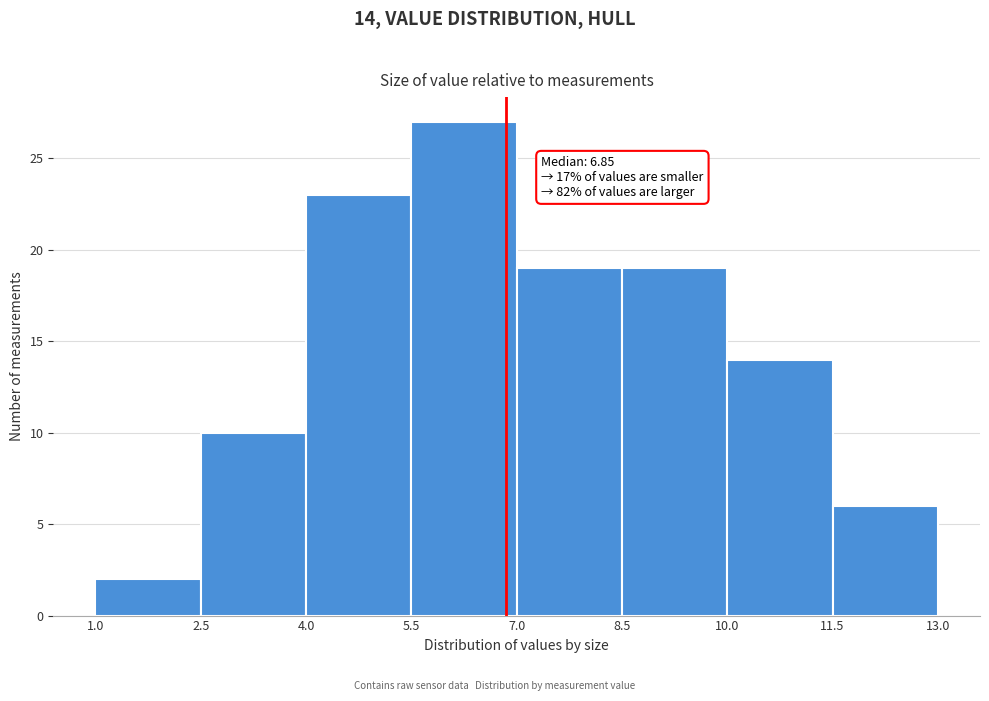

Which range on the x-axis has the tallest bar?

5.5 to 7.0